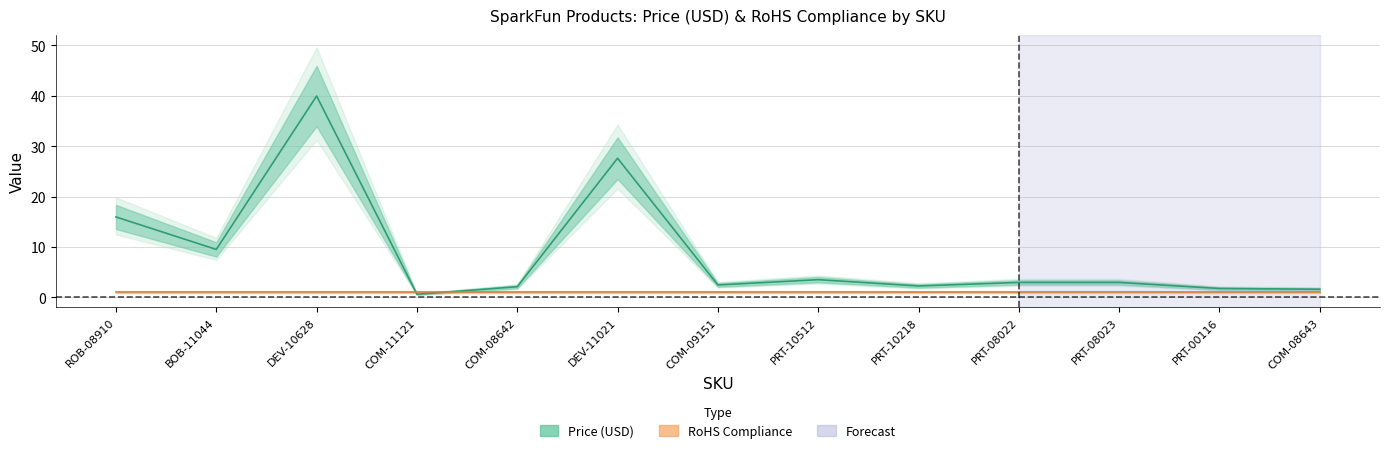

The value at COM-08642 is 2.1. True or false?

True